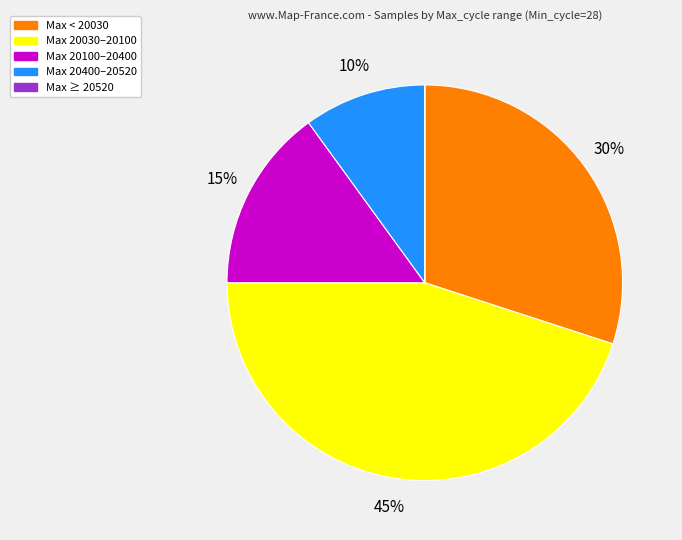

Does any single category account for the majority?

No